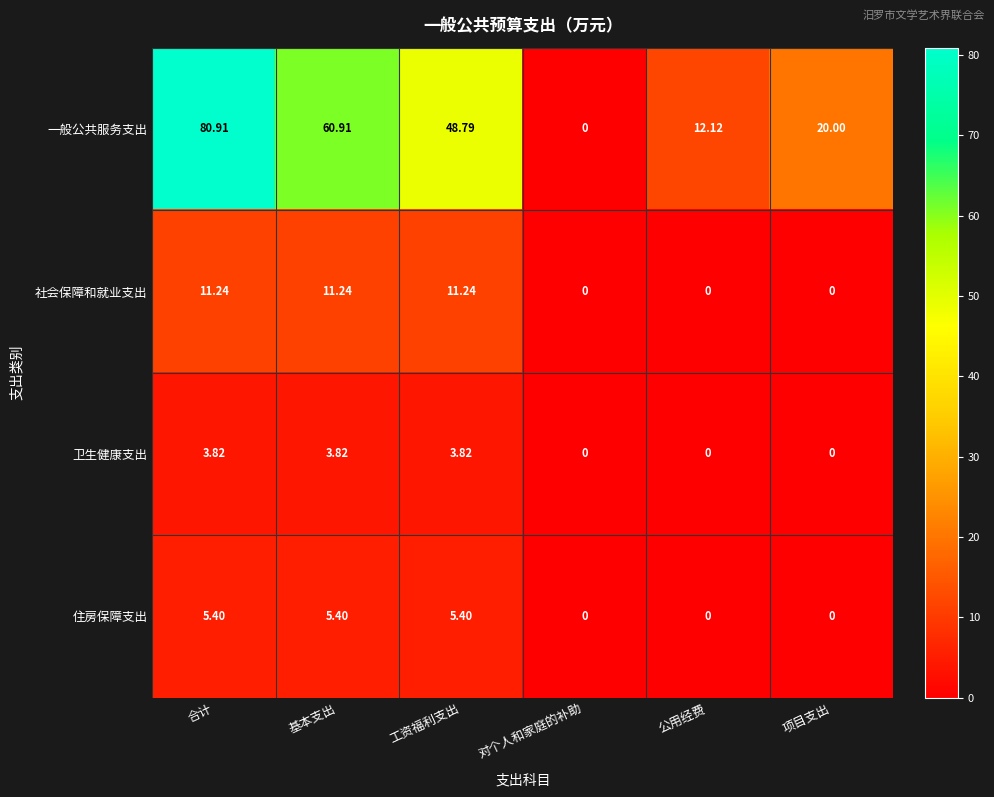

Between 基本支出 and 公用经费, which series saw the biggest shift?

一般公共服务支出